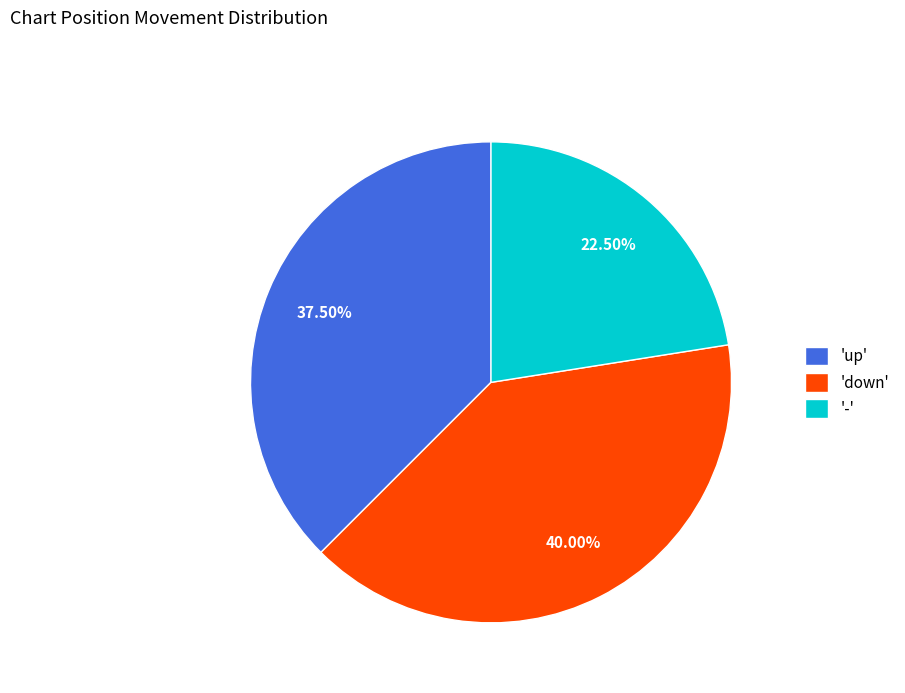

Does 'up' account for over 50% of the chart?

No